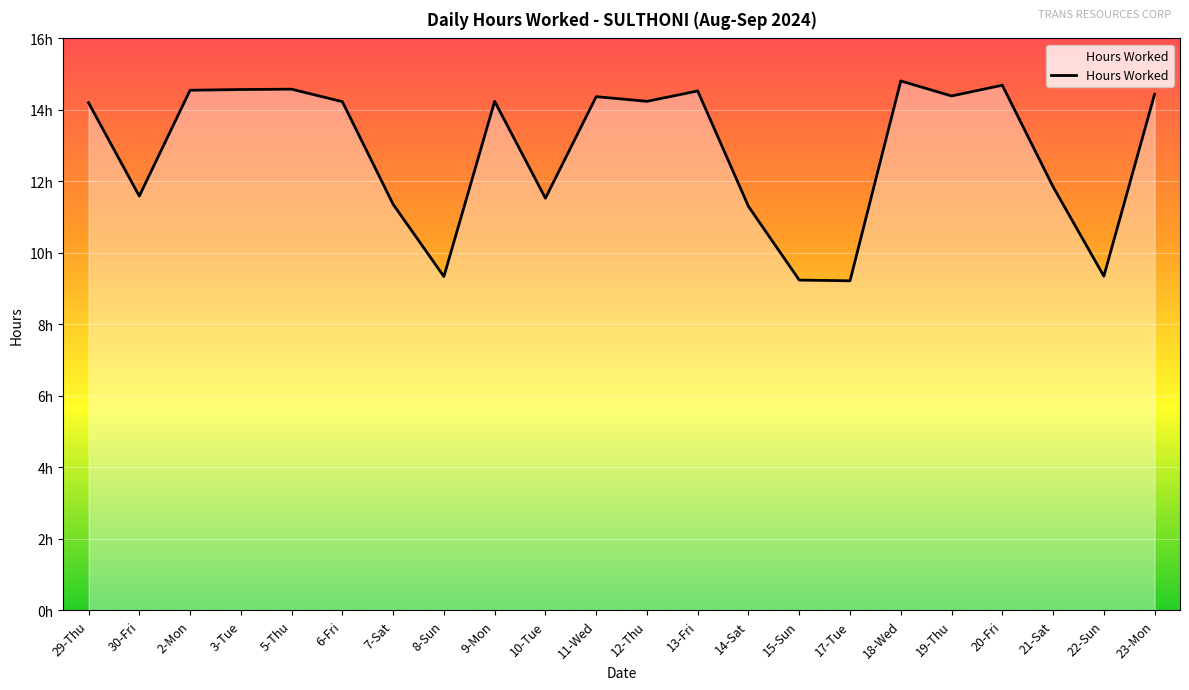

Where does the data first go above 14?

29-Thu